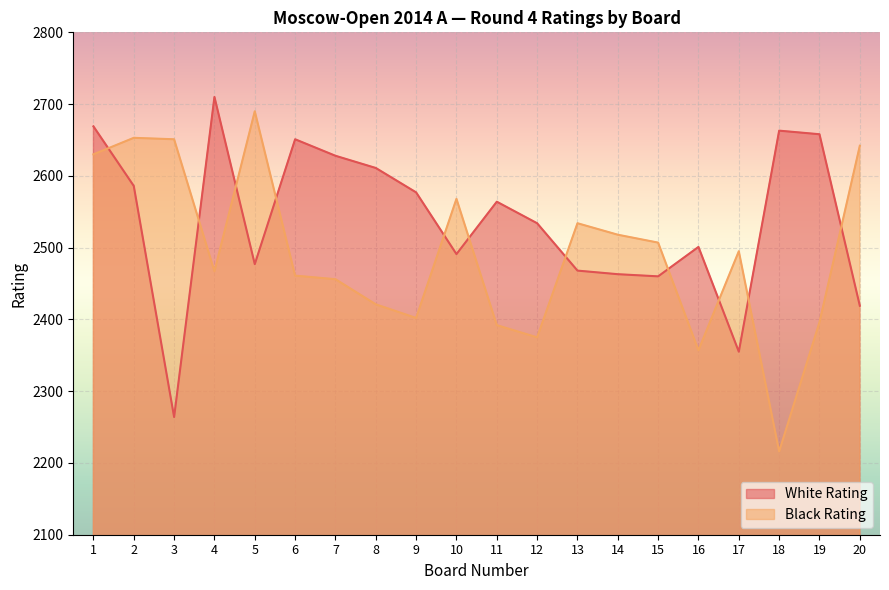

At which label does White Rating reach its peak?

4